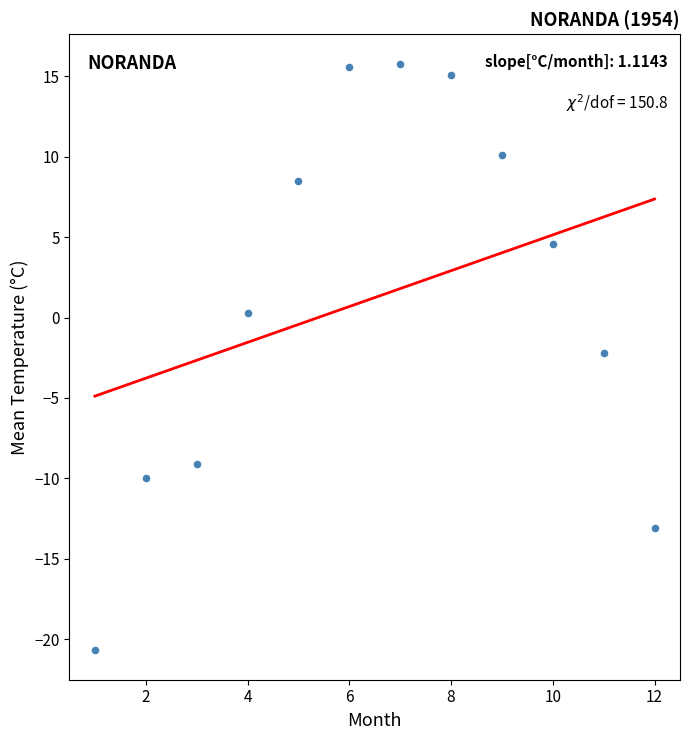

What is the average Y value?

1.2